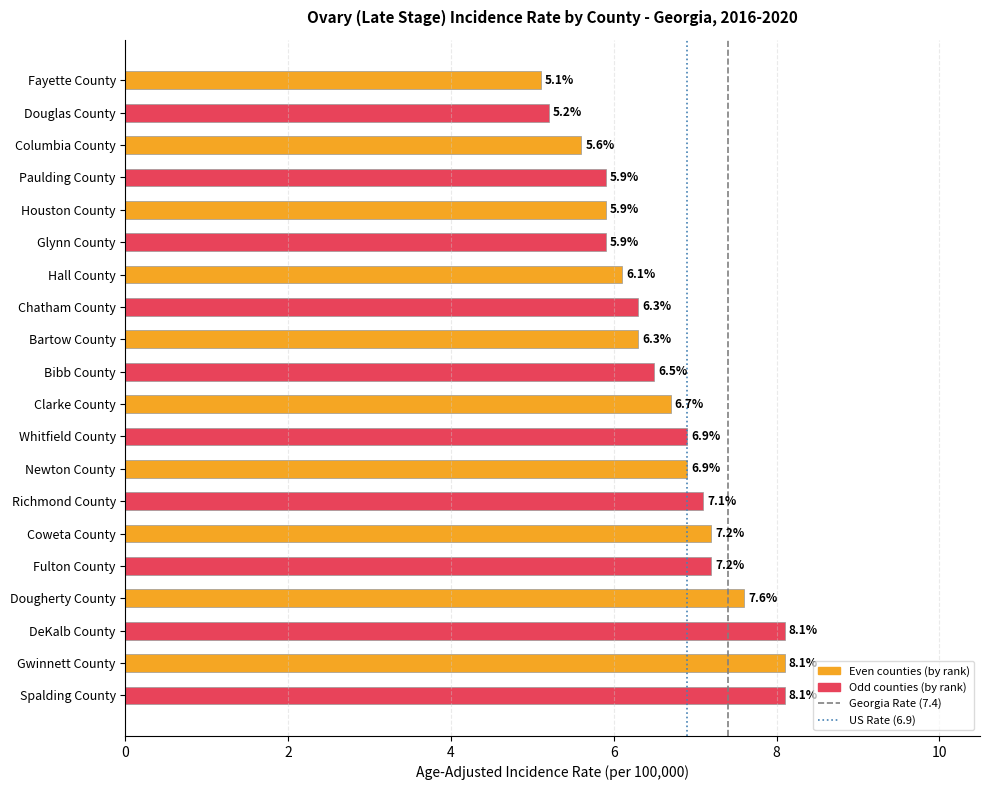

What is the minimum value shown in the chart?

5.1